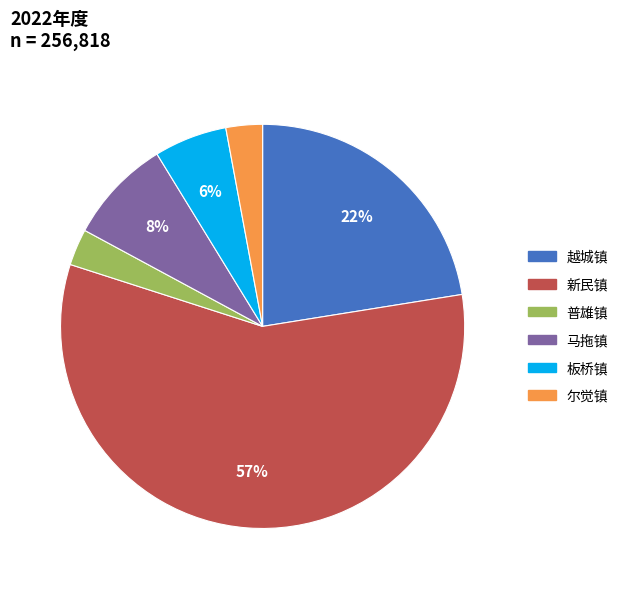

To the nearest percent, what is the difference between the 越城镇 and 新民镇 slice percentages?

35%